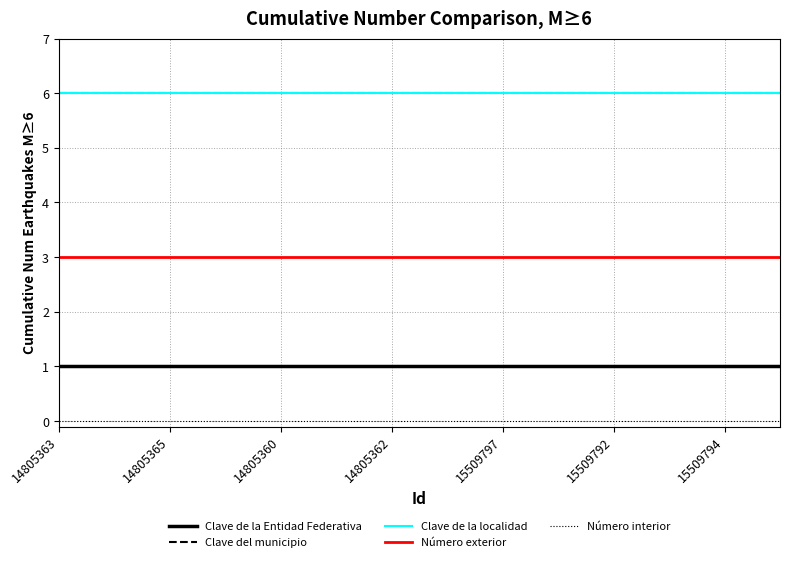

Does the chart have visible grid lines?

Yes